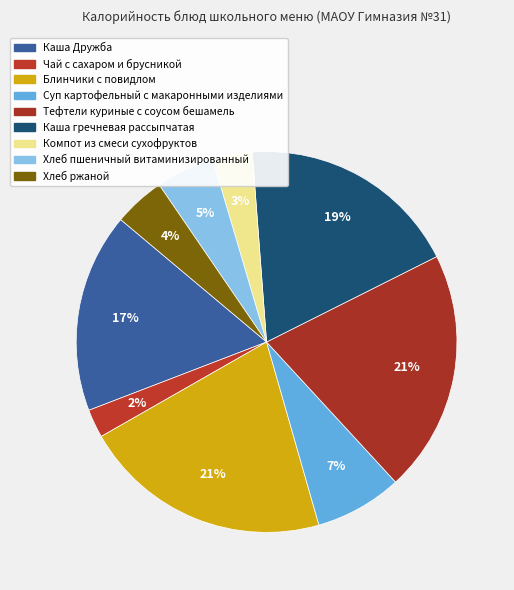

What percentage is the Хлеб ржаной slice, to the nearest percent?

4%